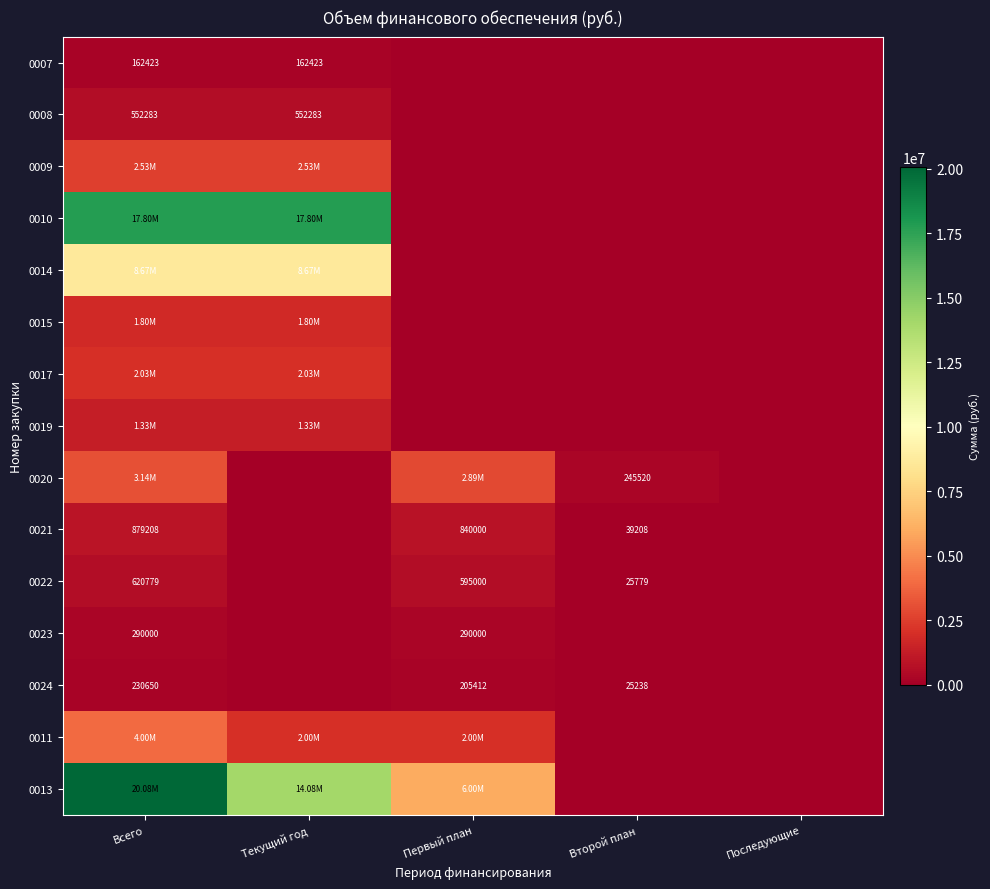

What is the spread (max minus min) of values at Текущий год?

17797082.5